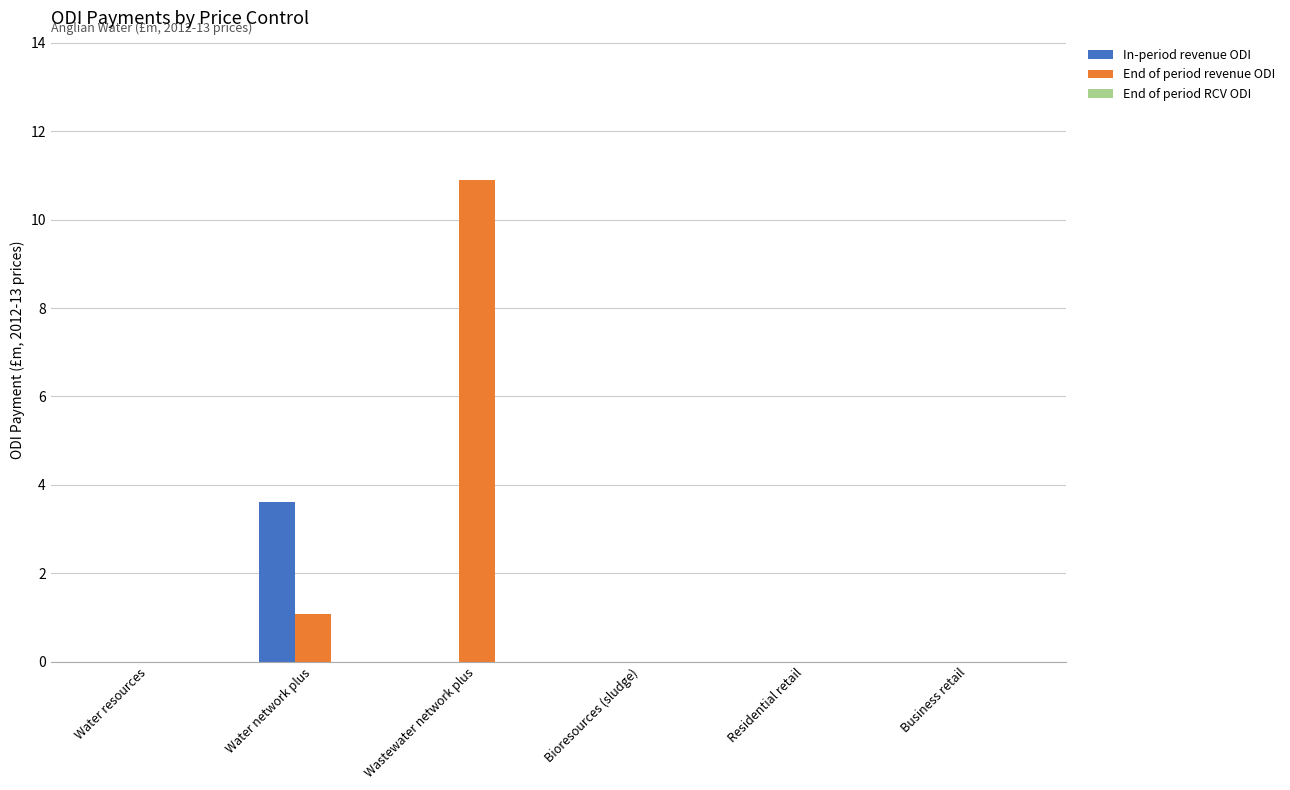

At which category is the sum across all series the highest?

Wastewater network plus